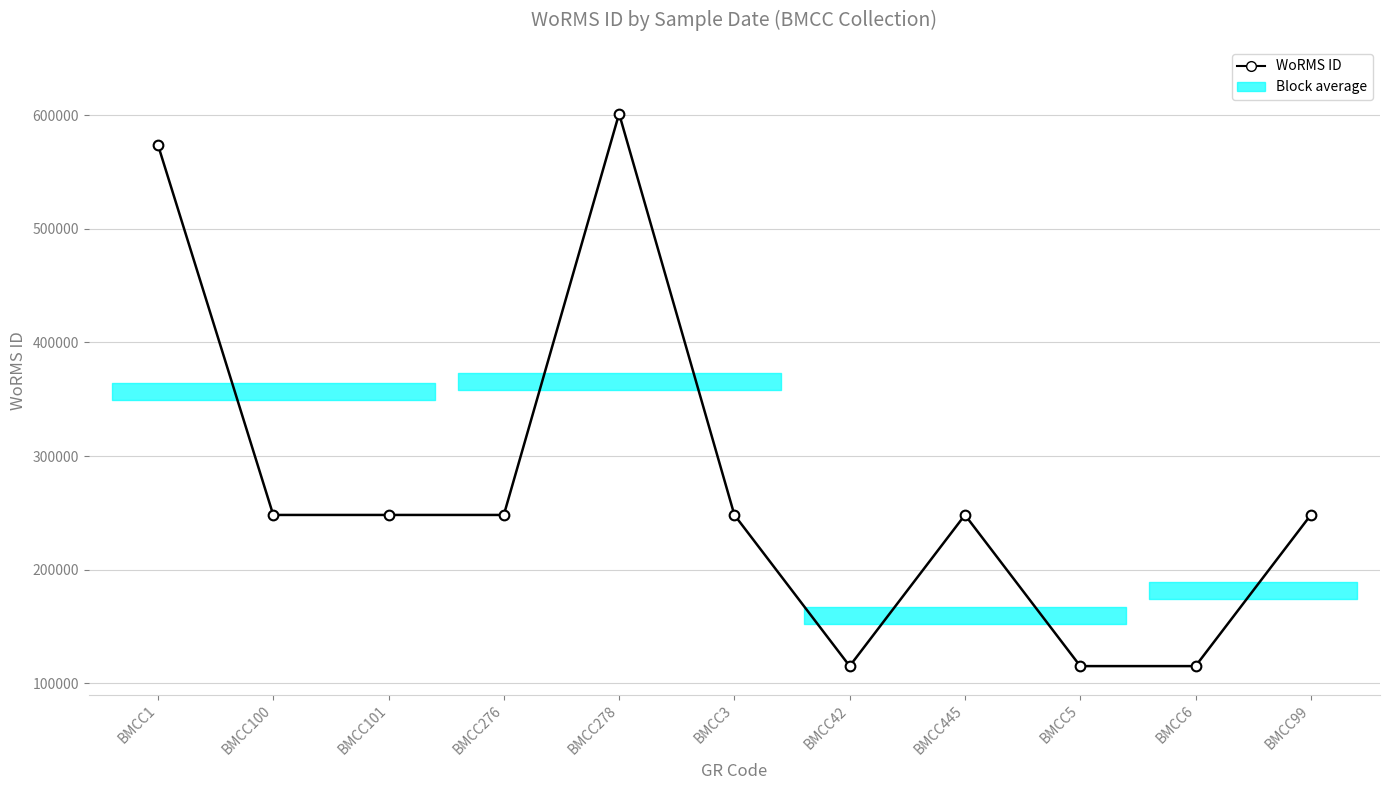

List the labels in order of value, smallest first.

BMCC5, BMCC6, BMCC42, BMCC100, BMCC101, BMCC276, BMCC3, BMCC445, BMCC99, BMCC1, BMCC278